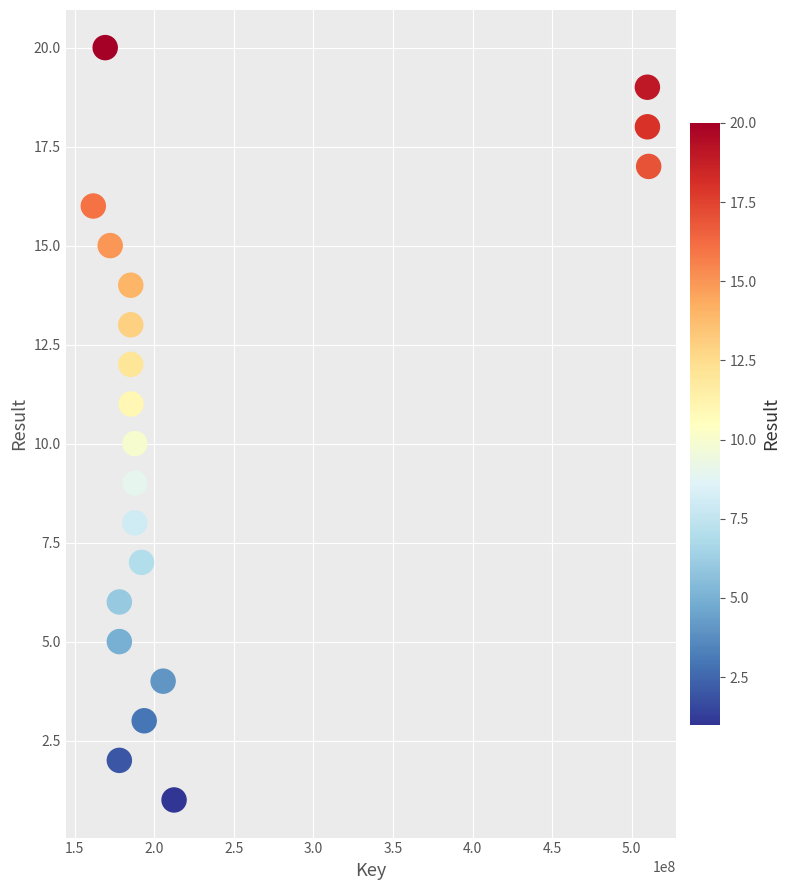

What is the range of X values (max minus min)?

348895447